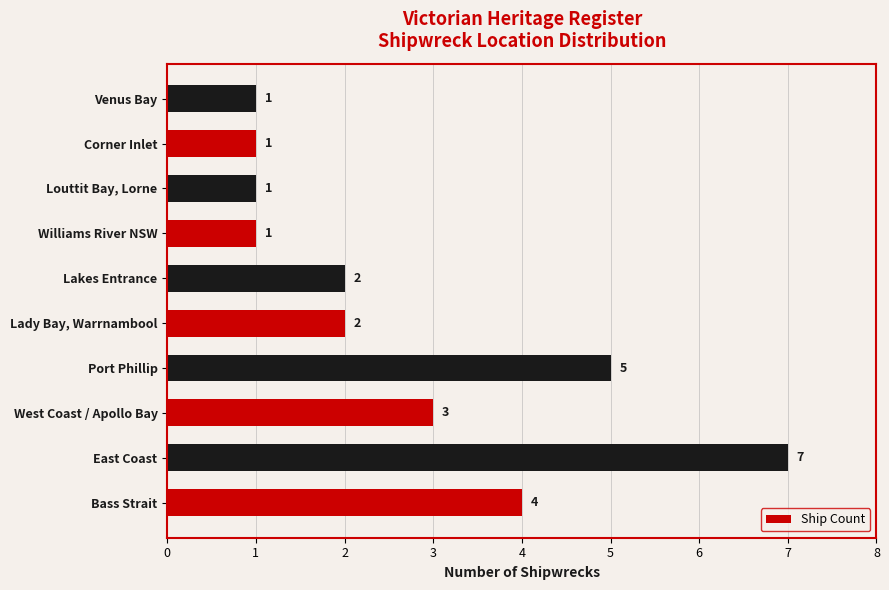

Where is the data nearest to the value 4?

Bass Strait